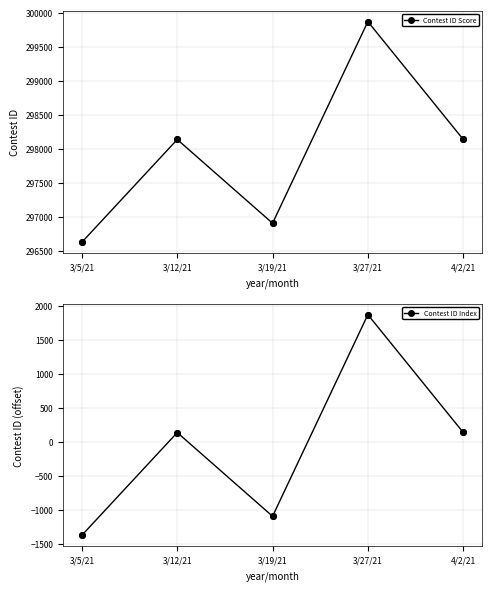

What position from the left is 4/2/21?

5